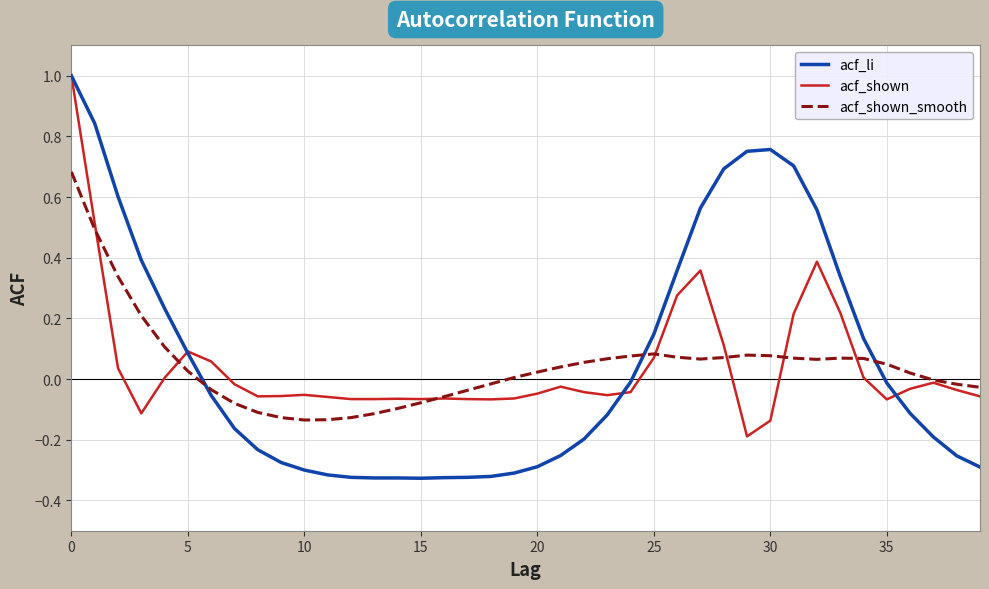

Which series has the widest spread of values?

acf_li